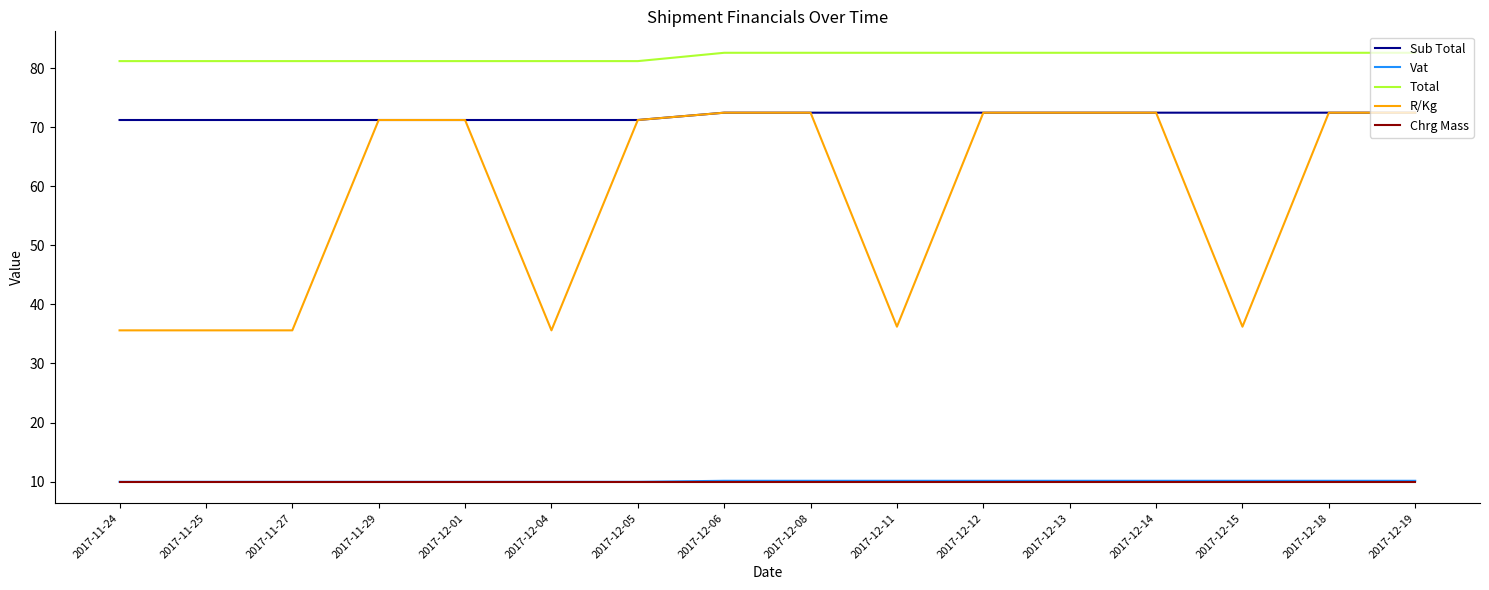

True or false: Sub Total and Chrg Mass intersect in this chart.

False